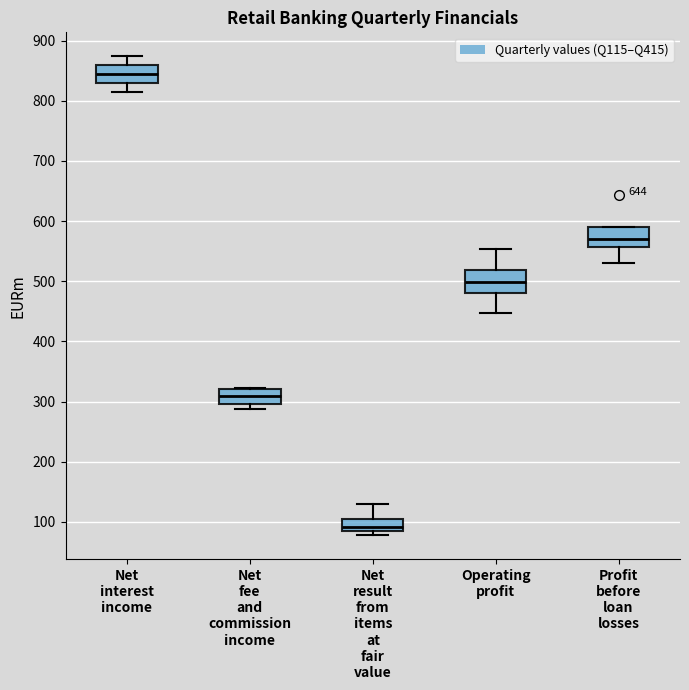

Reading left to right, transcribe this box plot: for each box, give where its median line is, the range the box spans, and where its two whiskers end, as read against the y-axis. The values are not printed on the chart, so give them approximately, as read against the axis.

Net interest income: median 840, box 830 to 860, whiskers 820 to 870
Net fee and commission income: median 310, box 300 to 320, whiskers 290 to 320
Net result from items at fair value: median 90, box 80 to 110, whiskers 80 (just below the box's lower edge) to 130
Operating profit: median 500, box 480 to 520, whiskers 450 to 550
Profit before loan losses: median 570, box 560 to 590, whiskers 530 to 590